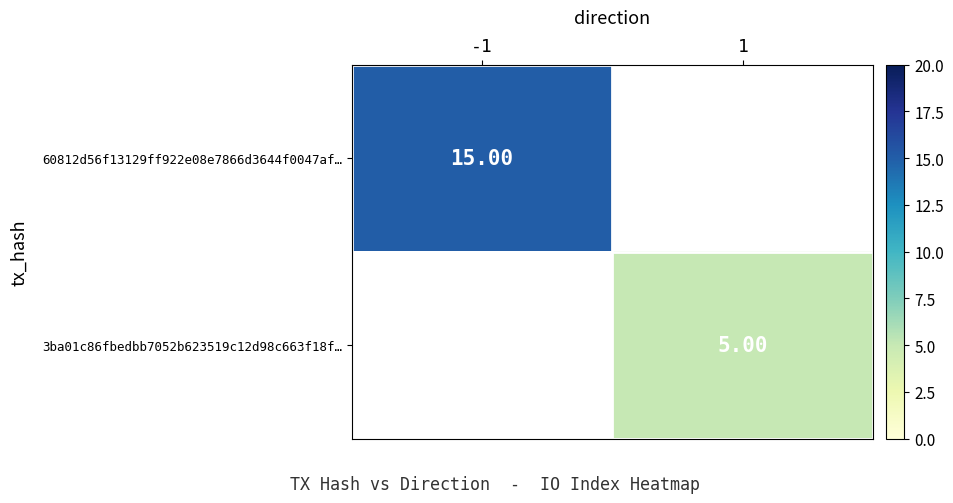

Which has a higher value, -1 or 1?

-1